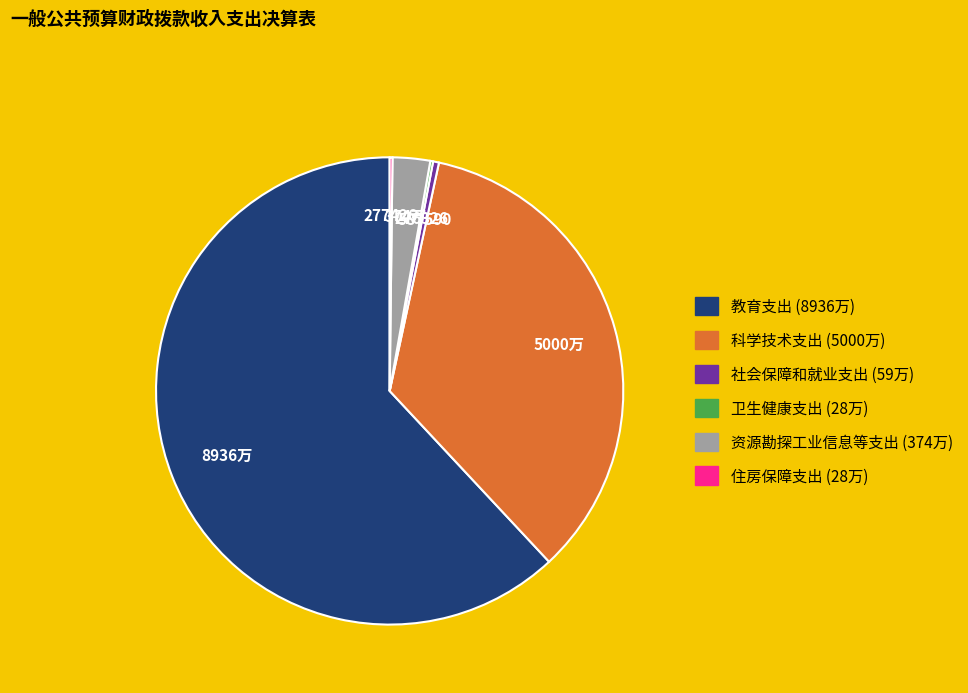

Does 教育支出 represent more than half of the total?

Yes